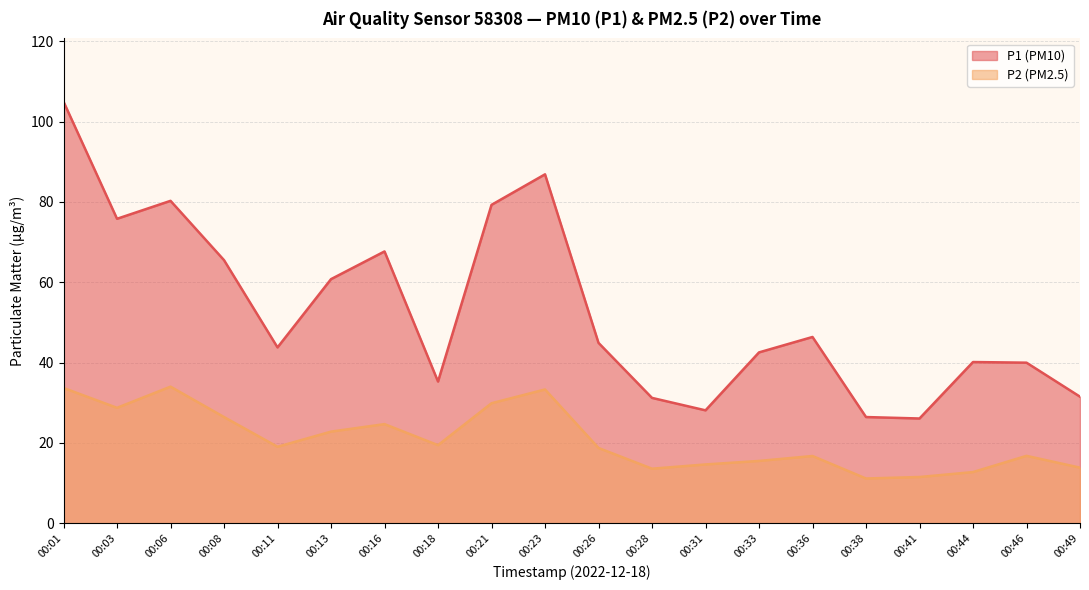

True or false: P2 and P1 cross at least once.

False